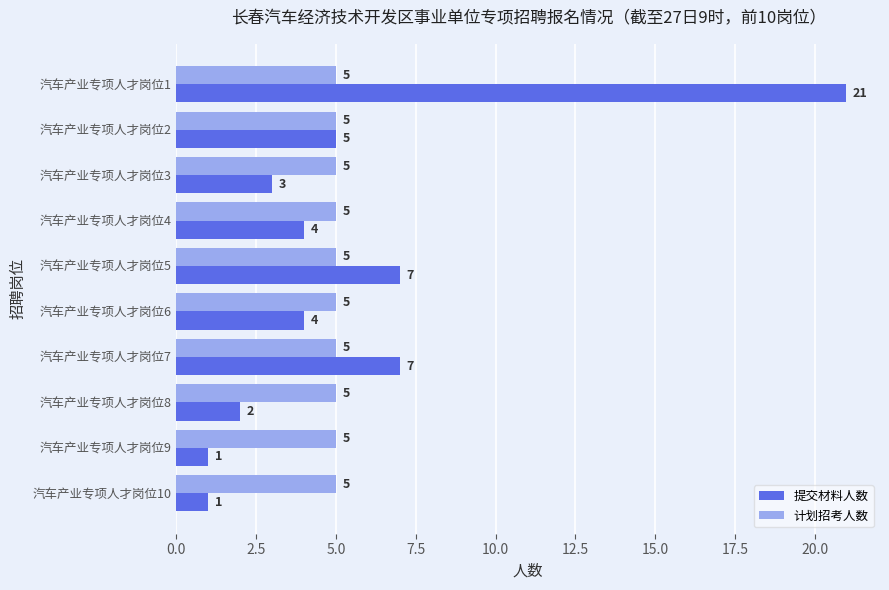

What is the greatest value displayed?

21